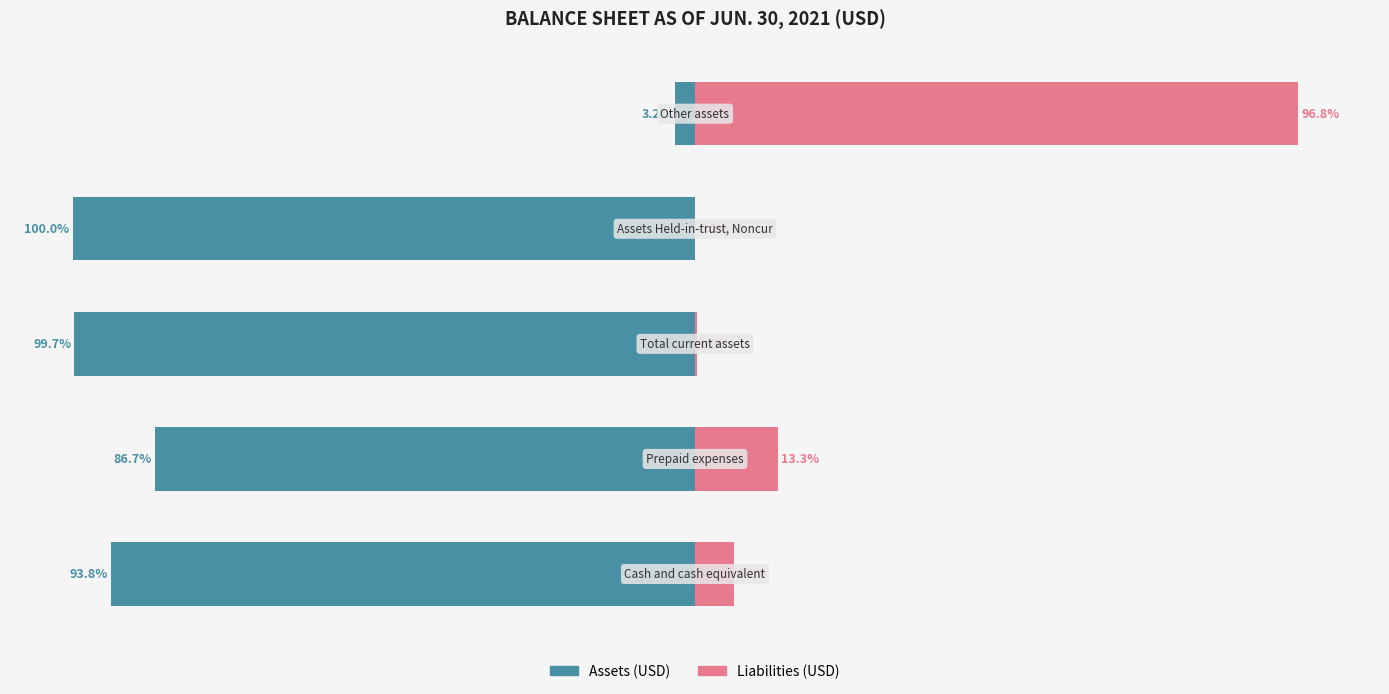

Reading left to right, what are all the values shown in this chart?

Assets: -93.8	-86.7	-99.7	-100.0	-3.2
Liabilities: 6.2	13.3	0.3	0.0	96.8